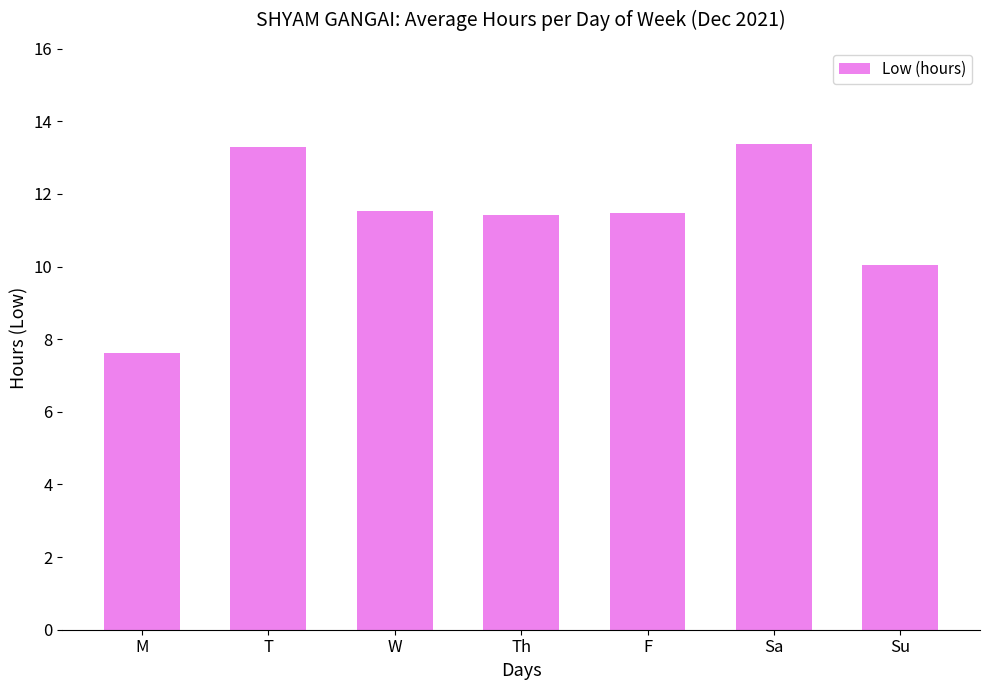

The chart shows a value of 17.7 at Sa. True or false?

False